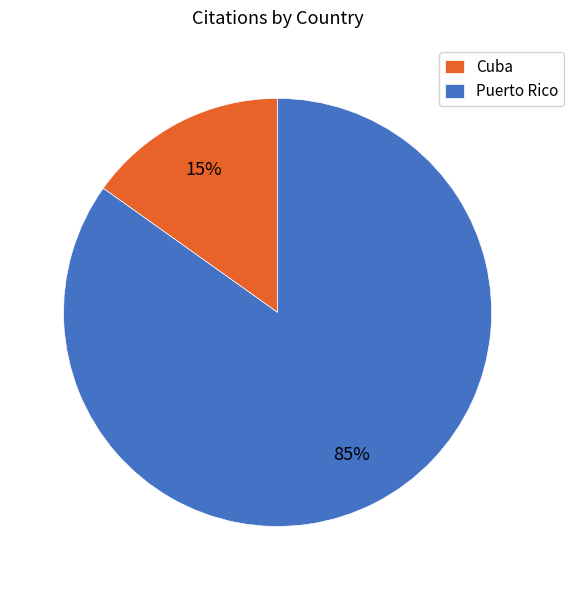

To the nearest percent, what portion does Cuba represent?

15%